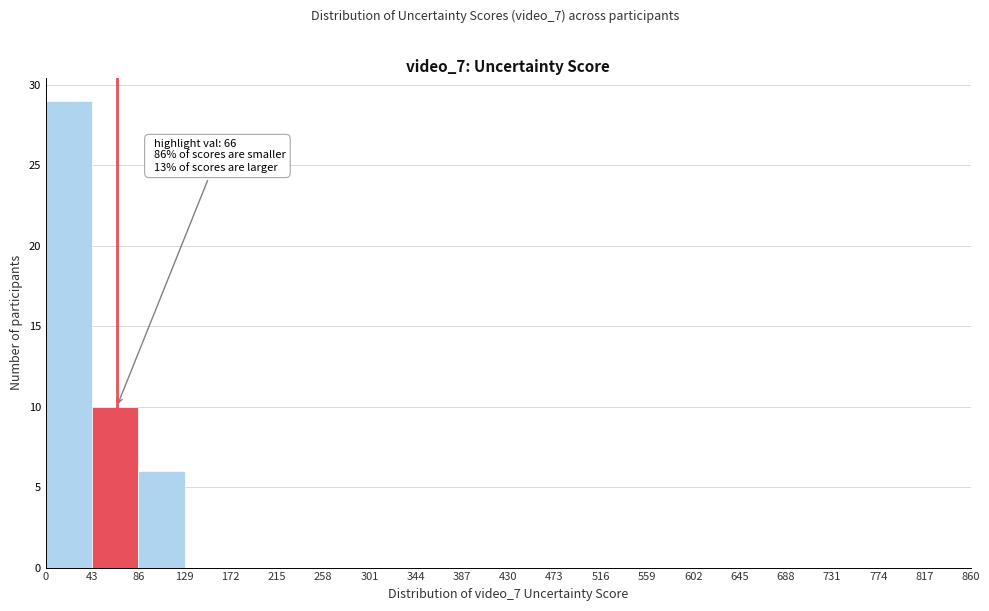

Which range on the x-axis has the tallest bar?

0 to 43